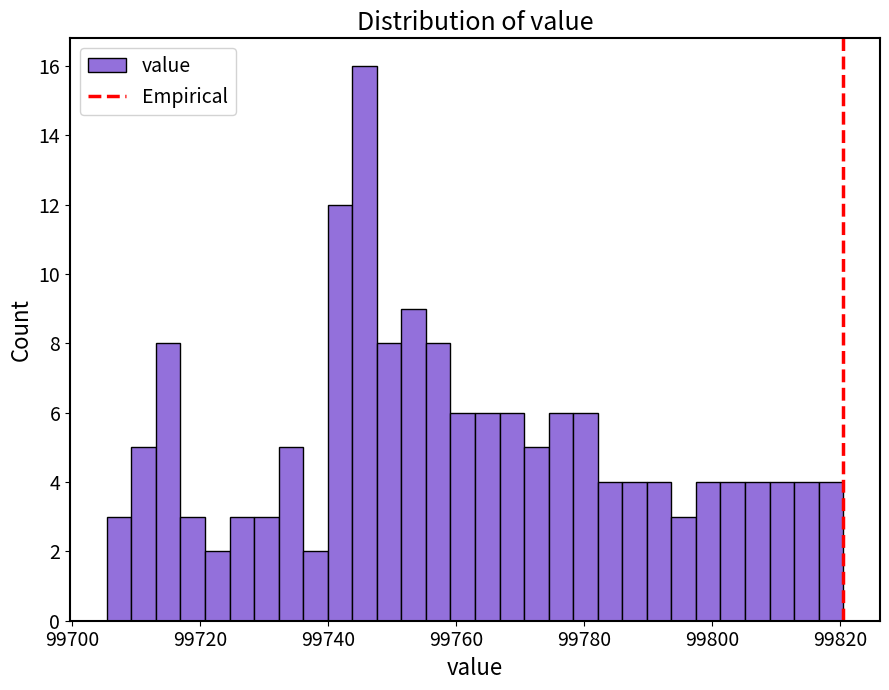

Read against the x-axis, roughly where is the centre of the tallest bar?

99746